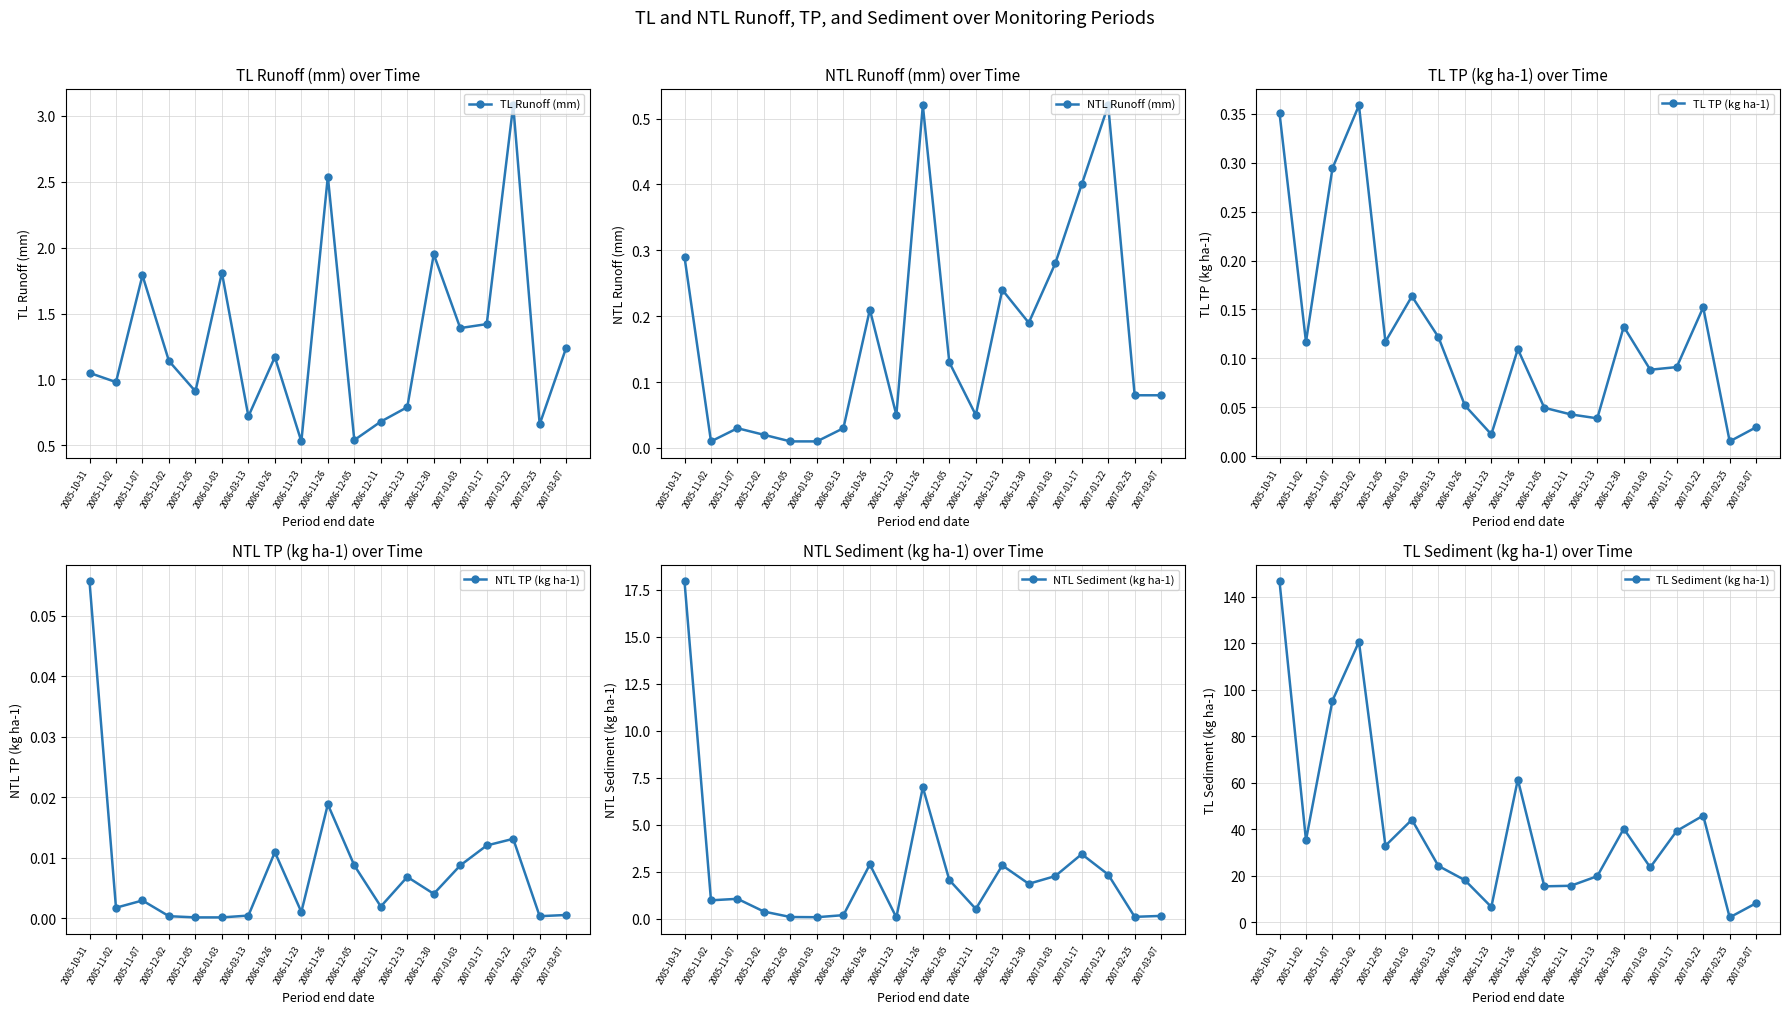

How many distinct data groups are displayed?

6